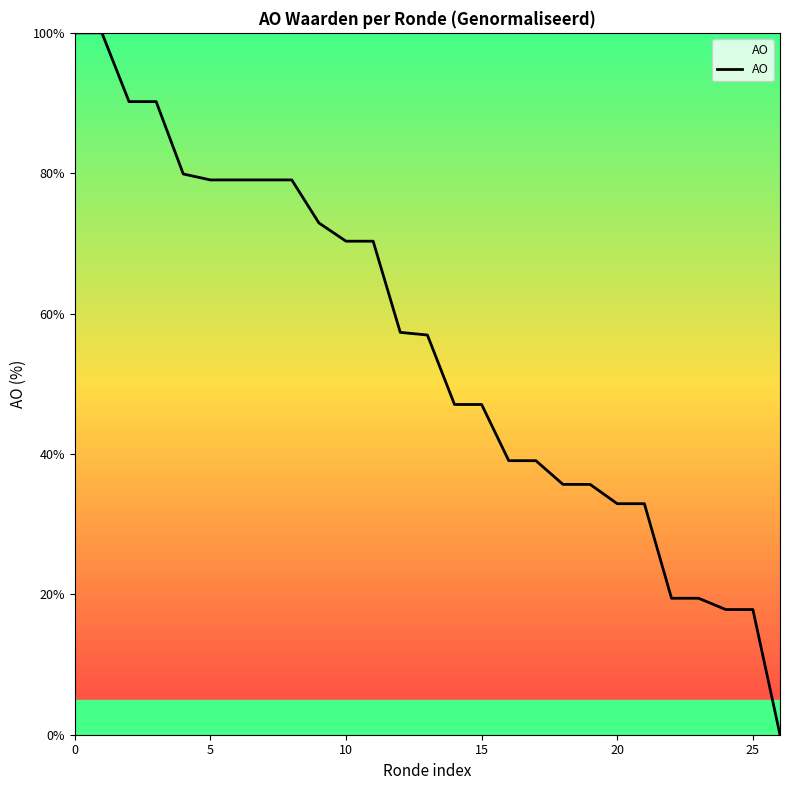

What is the greatest value displayed?

100.0